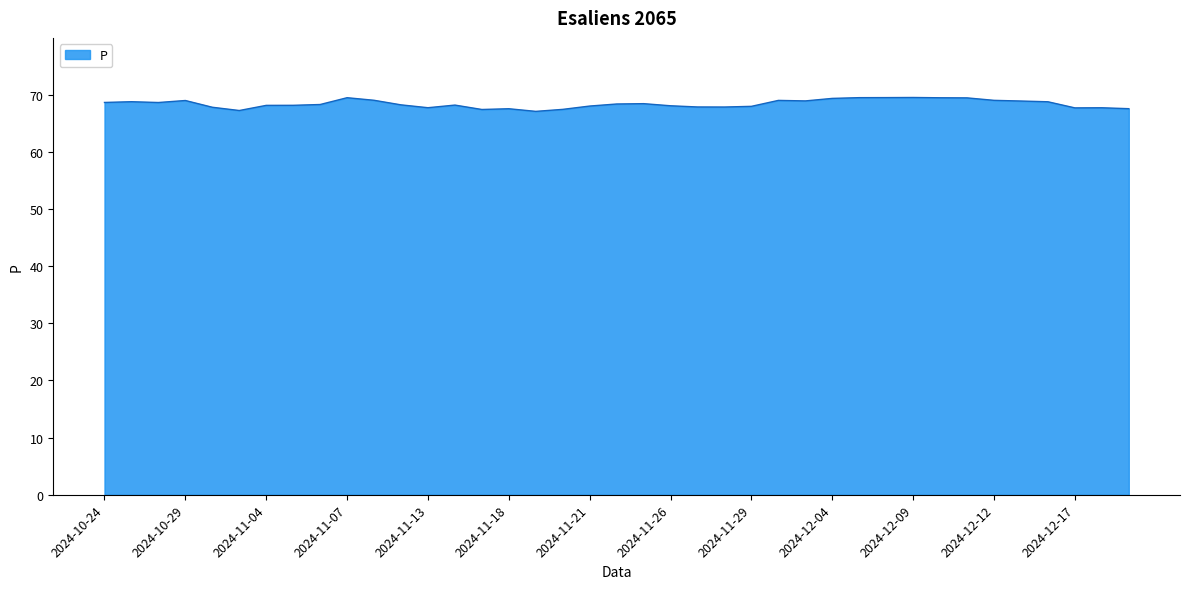

What is the difference between the maximum and minimum values?

2.4